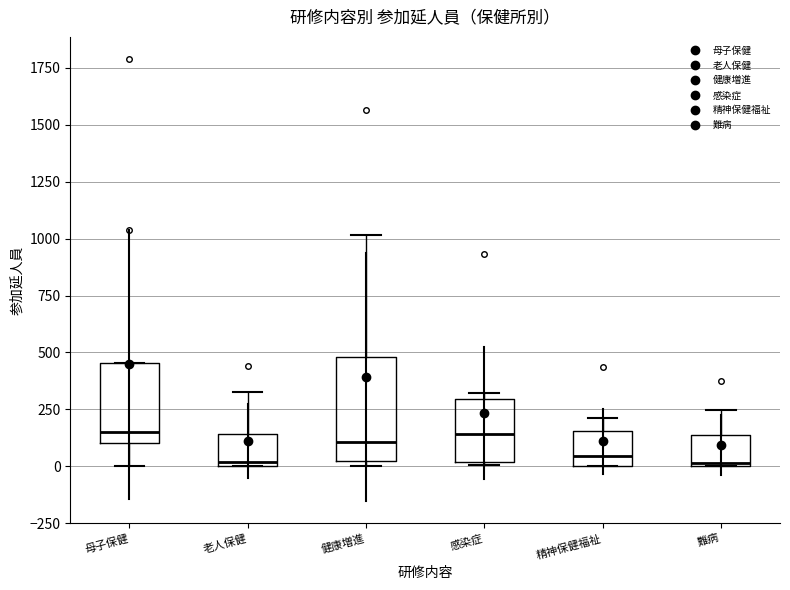

Where is the lower edge of the box for 感染症 on the y-axis? The values are not printed on the chart, so give them approximately, as read against the axis.

0